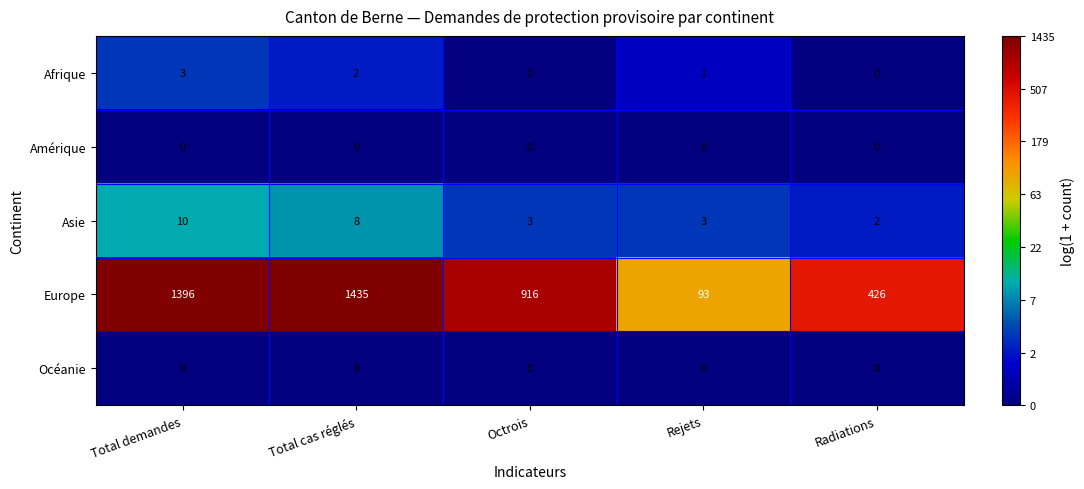

Reading left to right, what are all the values shown in this chart?

Afrique: Total demandes=3	Total cas réglés=2	Octrois=0	Rejets=1	Radiations=0
Amérique: Total demandes=0	Total cas réglés=0	Octrois=0	Rejets=0	Radiations=0
Asie: Total demandes=10	Total cas réglés=8	Octrois=3	Rejets=3	Radiations=2
Europe: Total demandes=1396	Total cas réglés=1435	Octrois=916	Rejets=93	Radiations=426
Océanie: Total demandes=0	Total cas réglés=0	Octrois=0	Rejets=0	Radiations=0